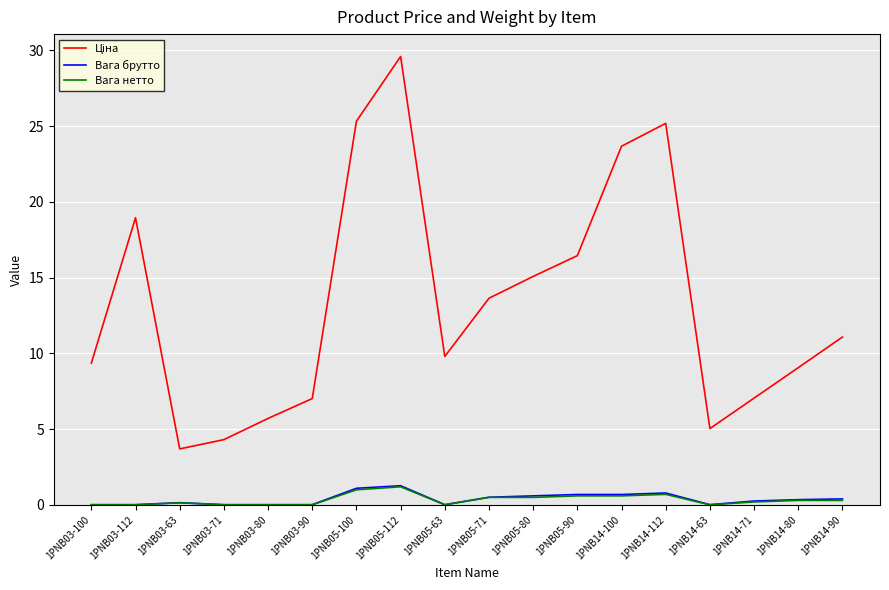

What position from the right is 1PNB03-71?

15